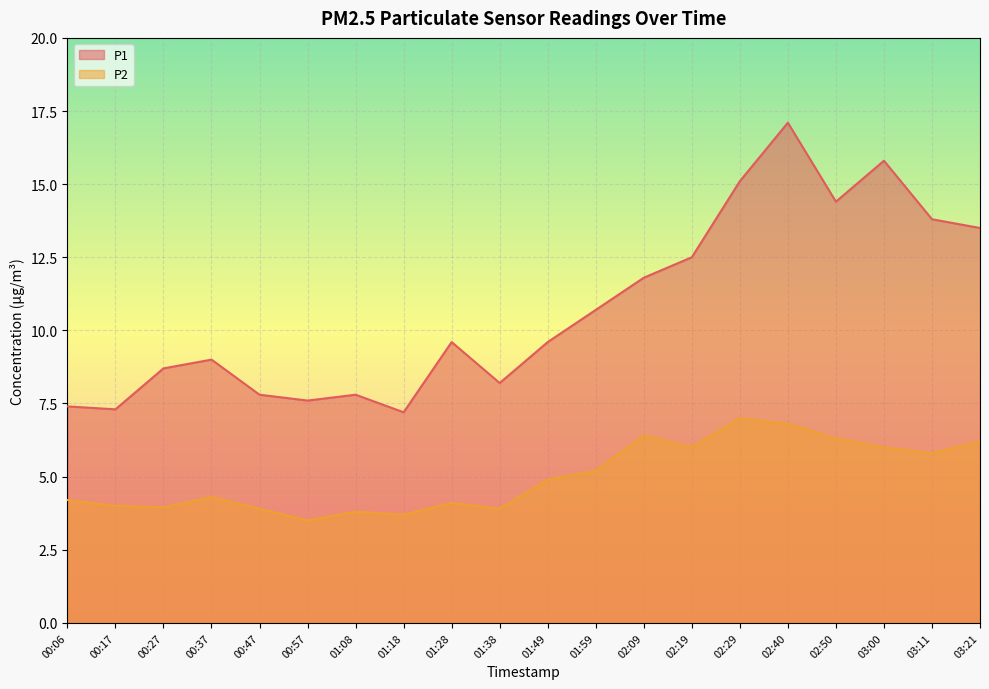

Reading left to right, list all the values displayed in this chart.

P1: 7.4	7.3	8.7	9.0	7.8	7.6	7.8	7.2	9.6	8.2	9.6	10.7	11.8	12.5	15.1	17.1	14.4	15.8	13.8	13.5
P2: 4.2	4.0	4.0	4.3	3.9	3.5	3.8	3.7	4.1	3.9	4.9	5.2	6.4	6.0	7.0	6.8	6.3	6.0	5.8	6.2